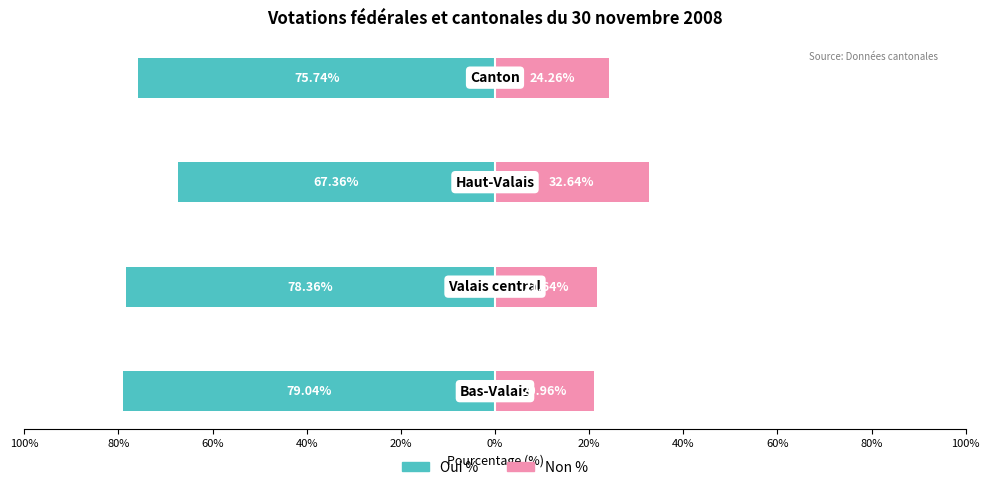

How many bars are there in total?

8